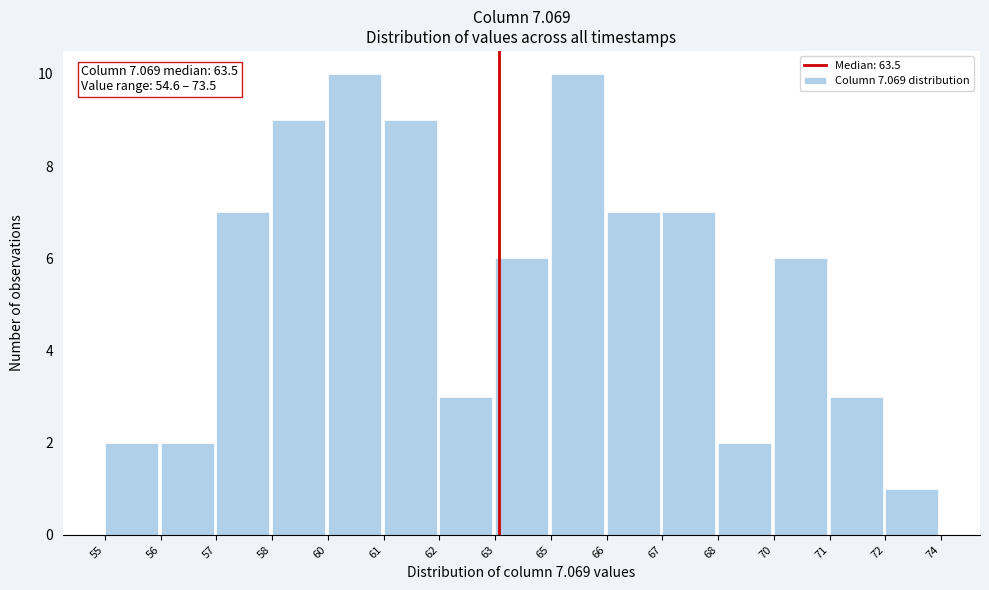

Reading right to left, what are all the values shown in this chart?

1	3	6	2	7	7	10	6	3	9	10	9	7	2	2